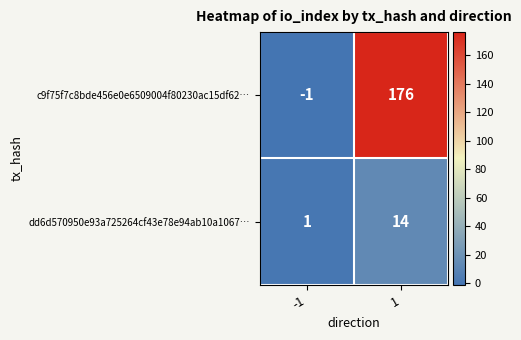

How many categories are shown in the chart?

2